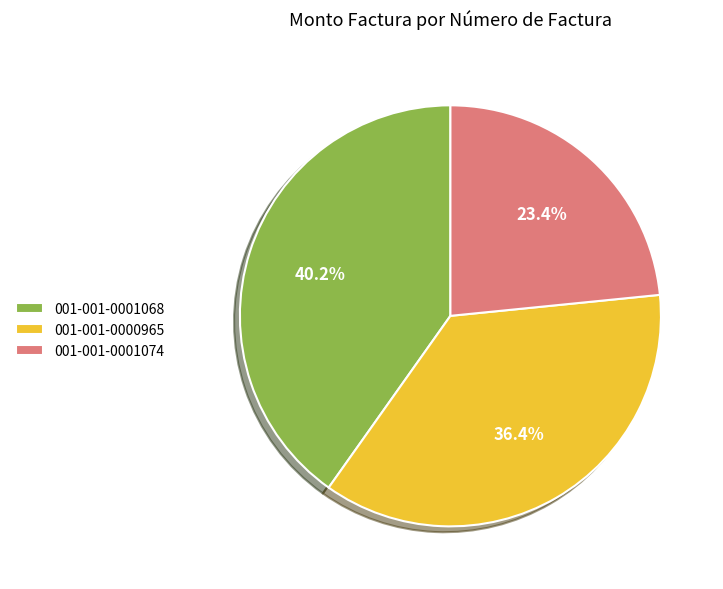

Is there a majority slice in this chart?

No